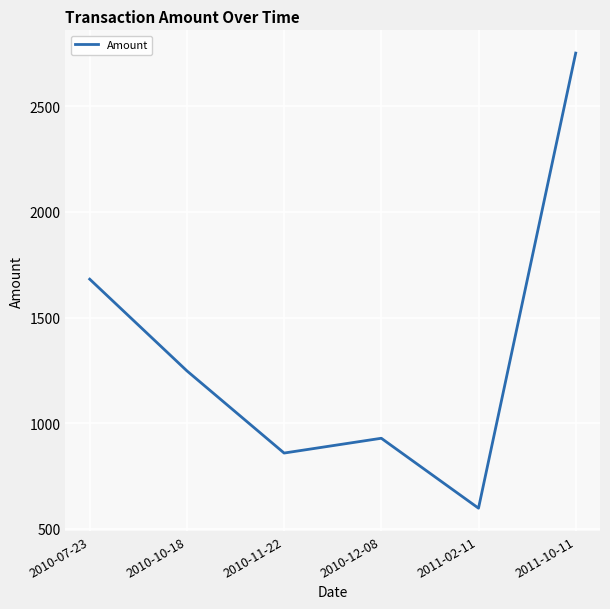

What is the approximate value at 2010-07-23, to the nearest 10?

1680